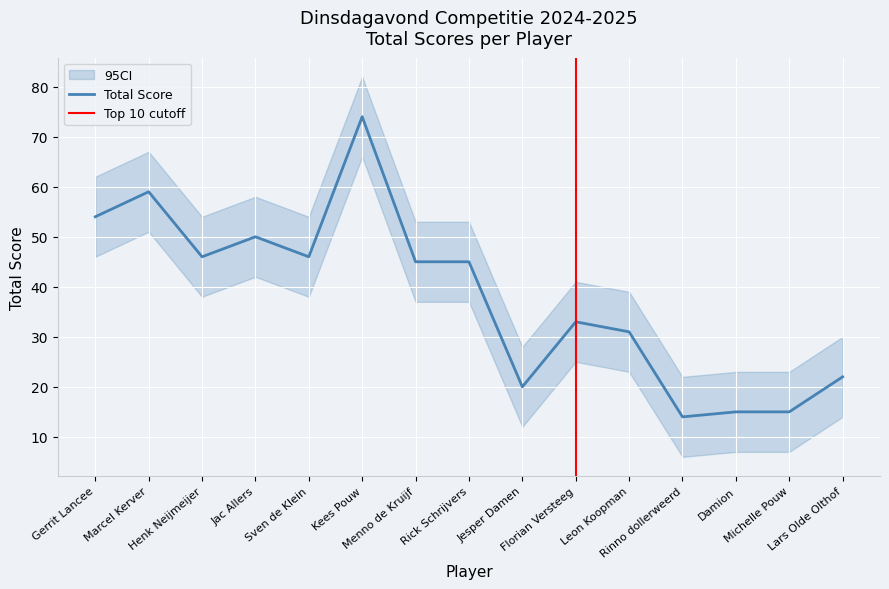

Reading right to left, transcribe all the data shown in this chart.

22	15	15	14	31	33	20	45	45	74	46	50	46	59	54